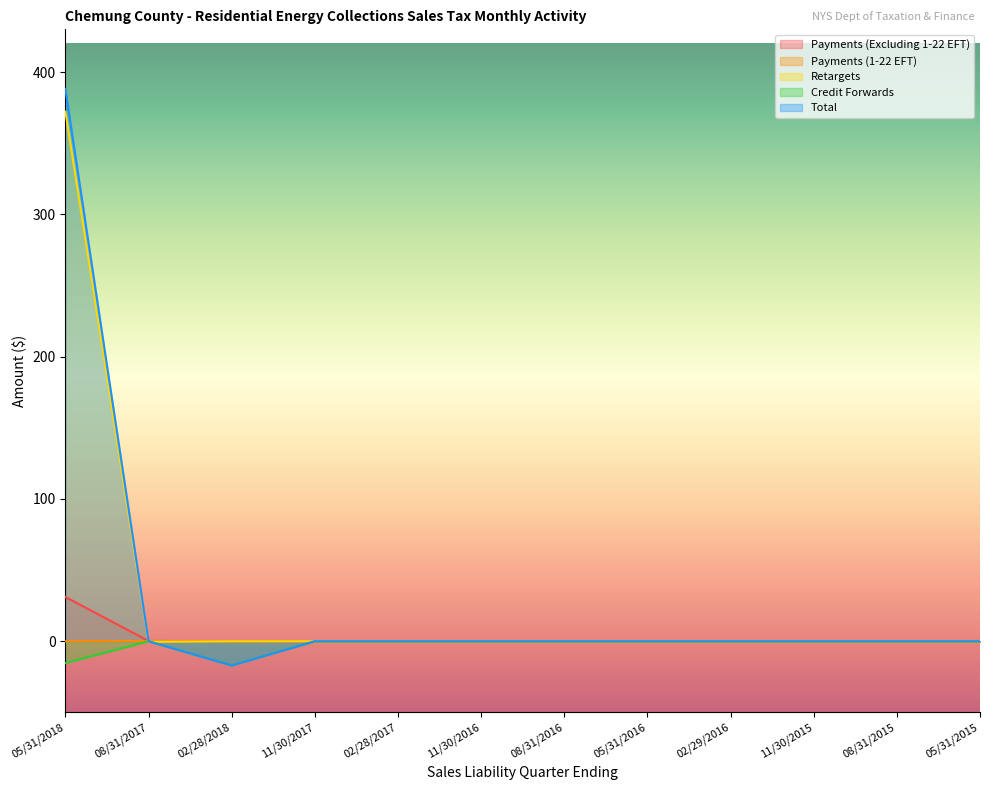

The Total series shows 0.0 at 05/31/2016. True or false?

True